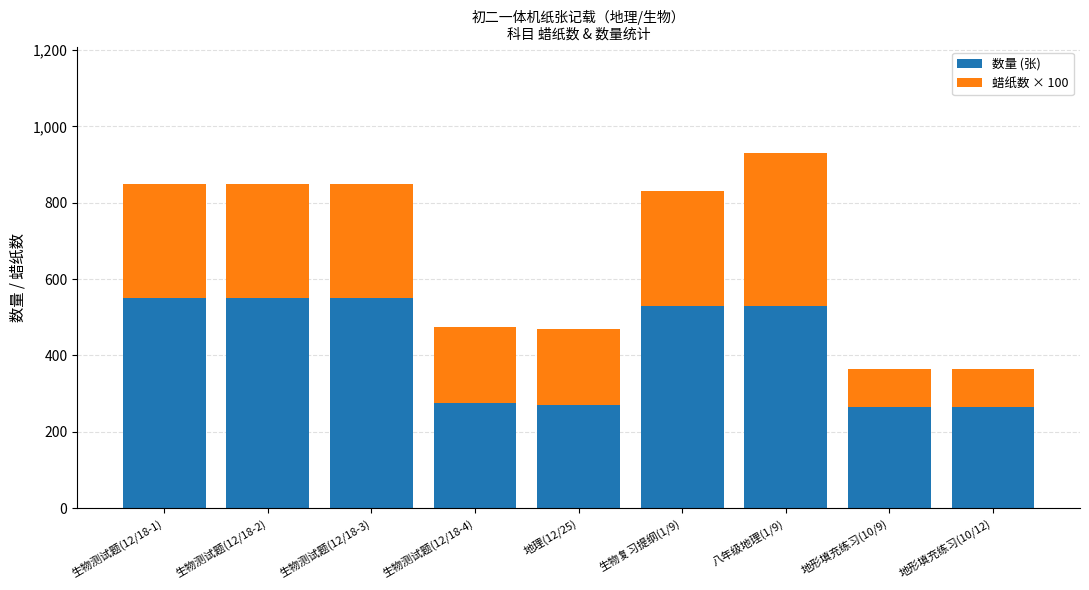

What is the difference between the 数量 (张) values at 地形填充练习(10/12) and 生物测试题(12/18-2)?

285